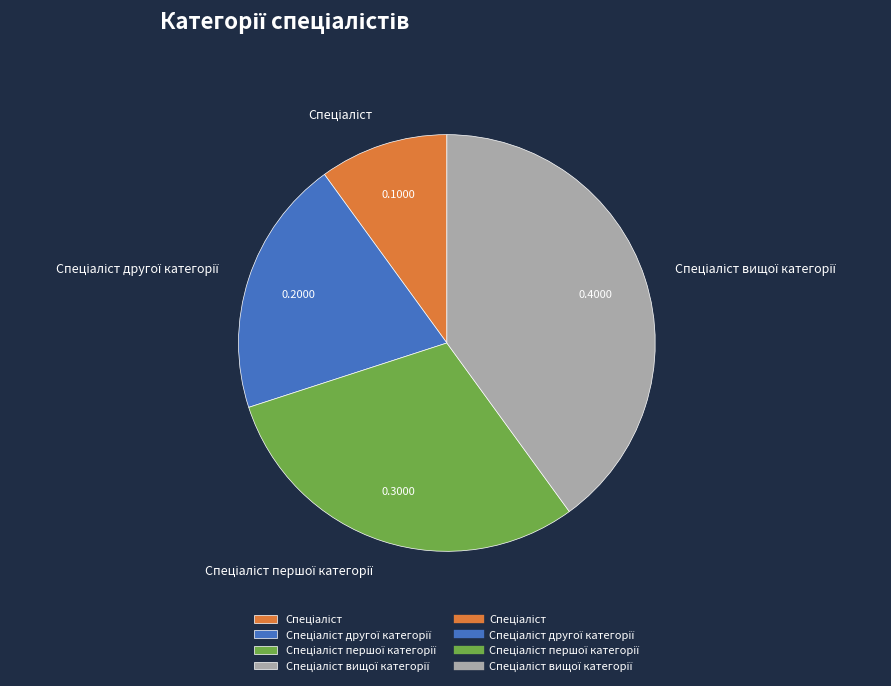

Does any single category account for the majority?

No